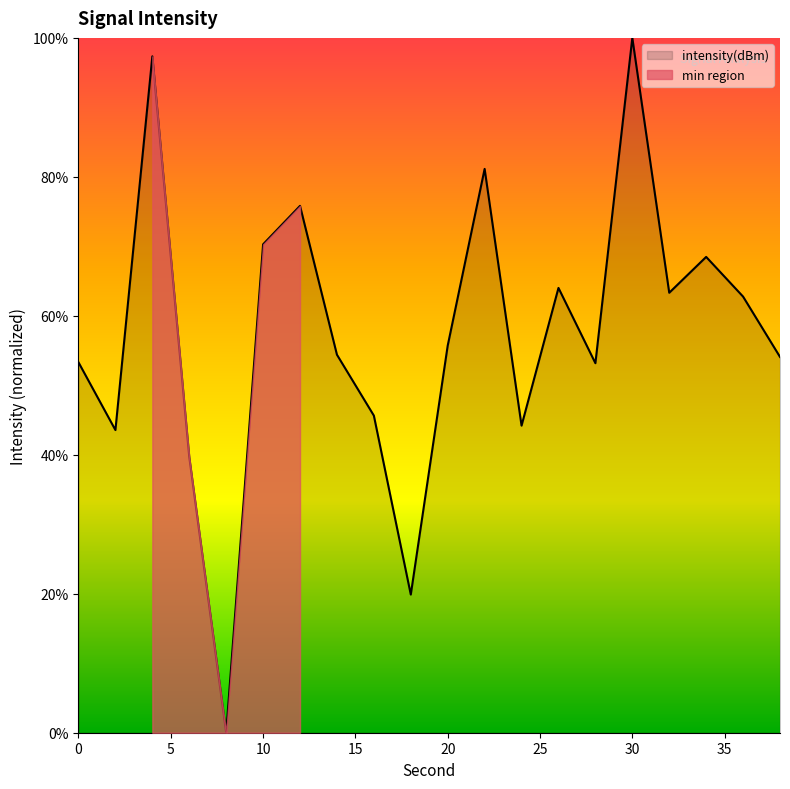

At which label does the data first exceed 55?

4